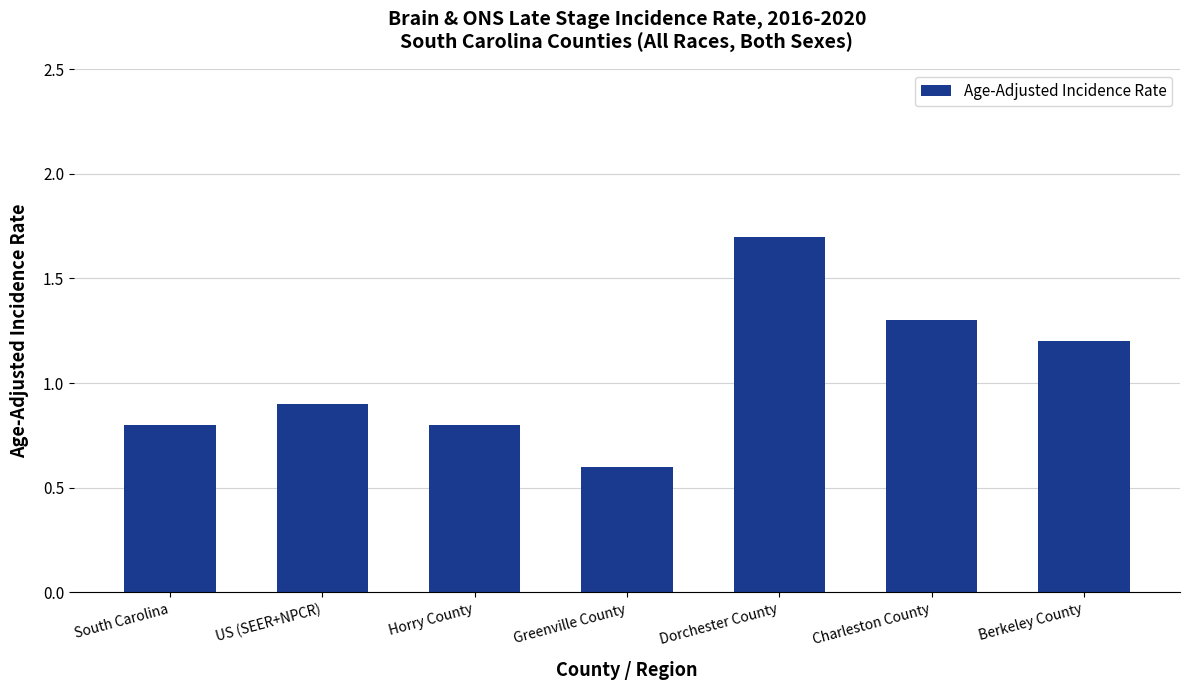

The value at Charleston County is 1.3. True or false?

True